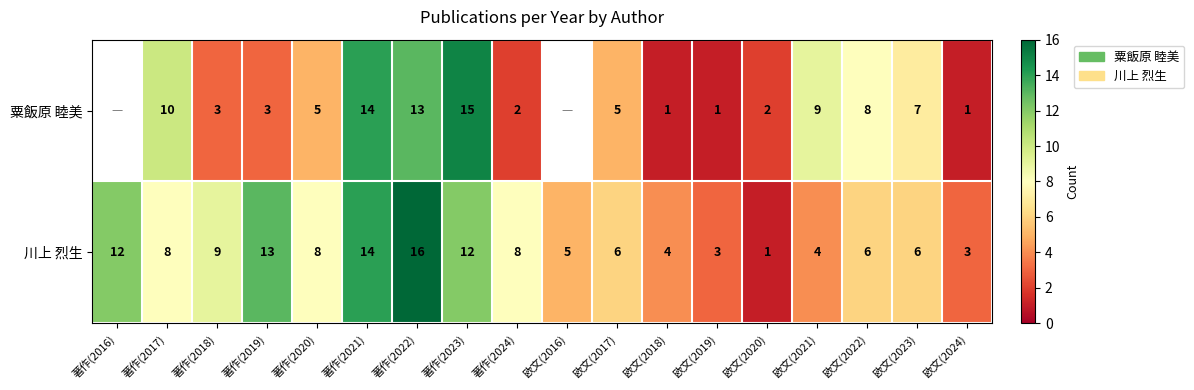

Is it true that 粟飯原 睦美 equals 17 at 著作(2017)?

False